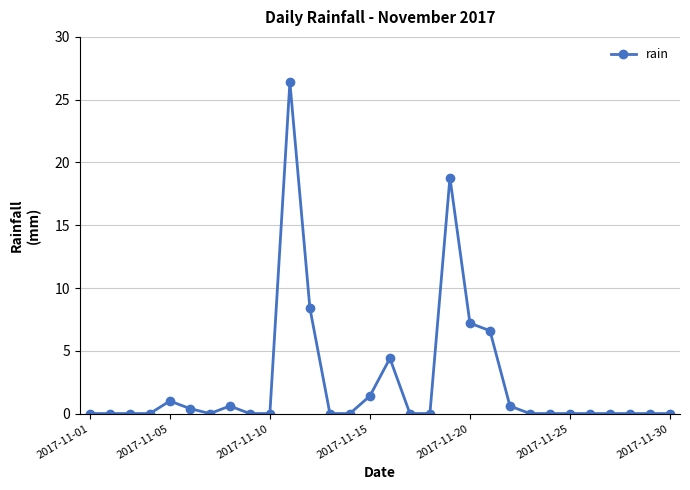

What is the maximum value shown in the chart?

26.4